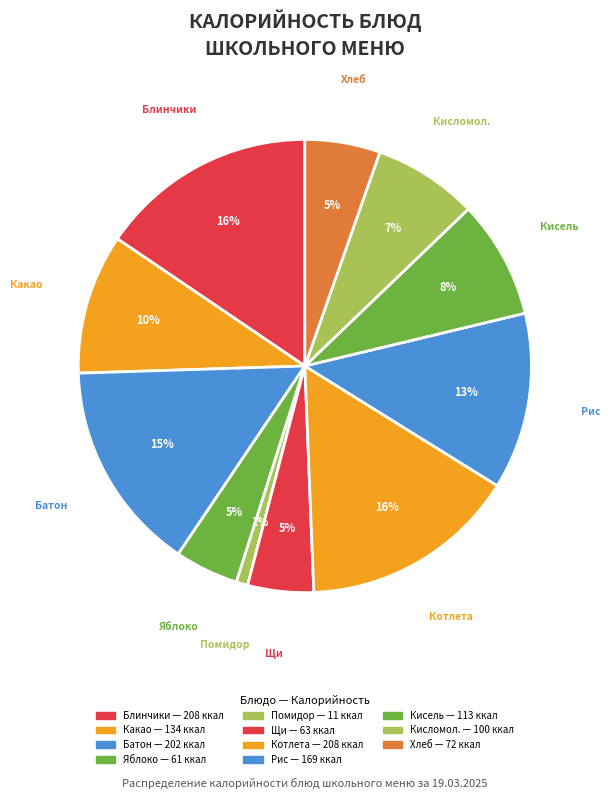

Rank the categories by value from lowest to highest.

помидор свежий, яблоко, щи со сметаной, хлеб школьный обогощенный, кисломолочный продукт 2,5%, кисель из клюквы, какао с молоком, рис отварной с овощами, батон нарезной обогащенный, блинчики с соусом сметанным, котлета мясная